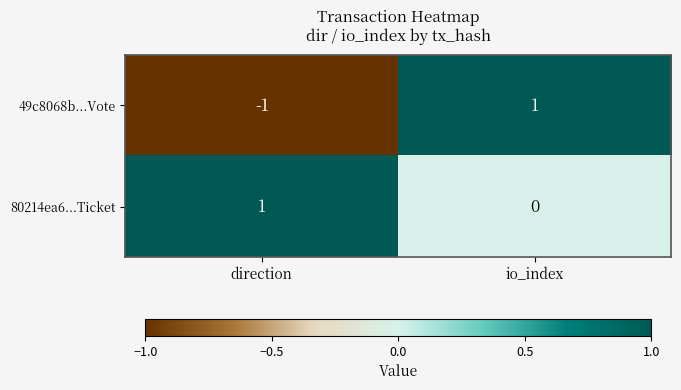

How many positive values does the 80214ea6...Ticket series have?

1